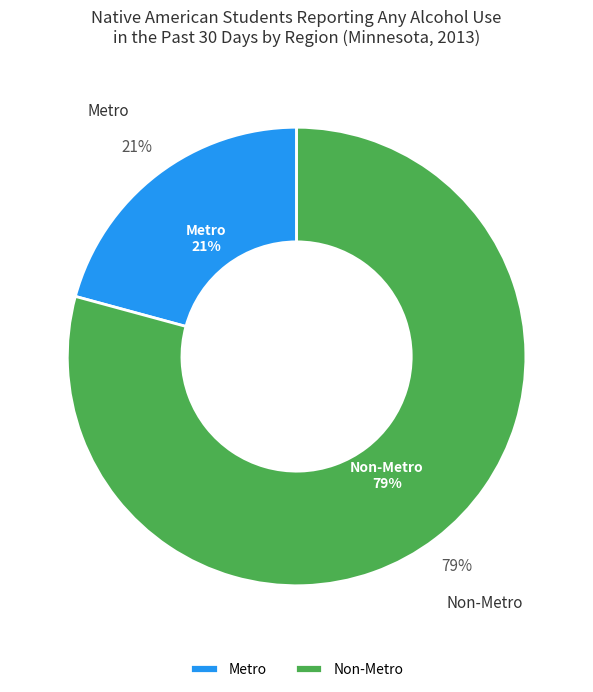

True or false: Non-Metro accounts for 79% of the total.

True